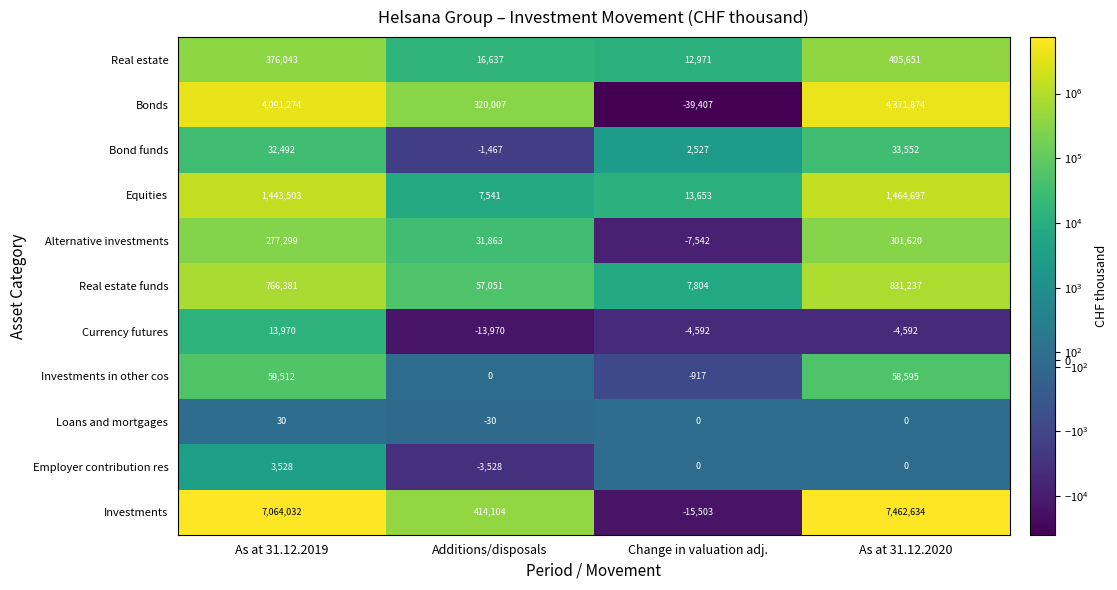

The value of Real estate funds at As at 31.12.2019 is 320427. True or false?

False